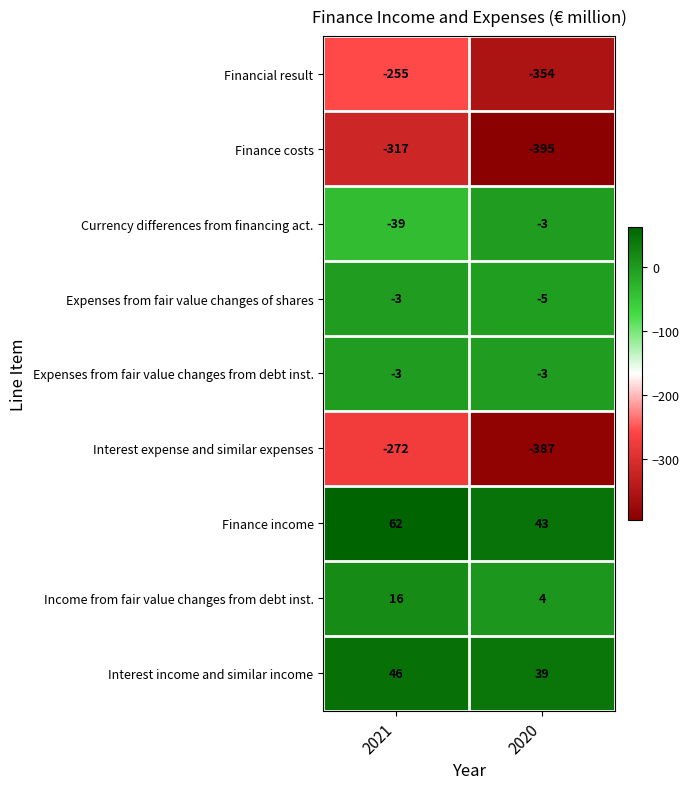

List the labels in order of Income from fair value changes from debt inst. value, largest first.

2021, 2020